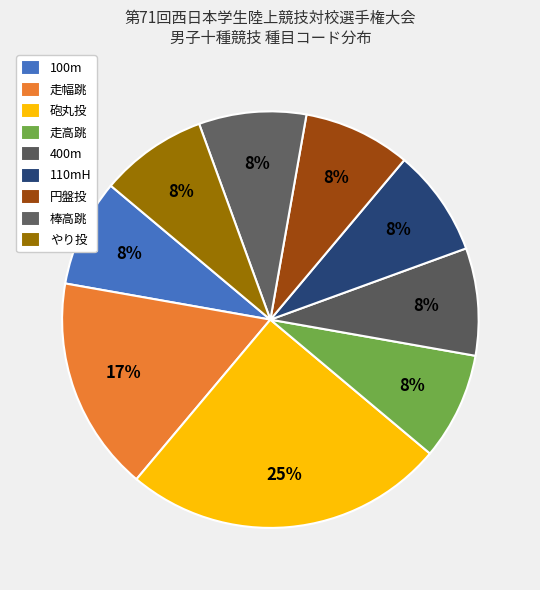

To the nearest percent, what portion does 走幅跳 represent?

17%